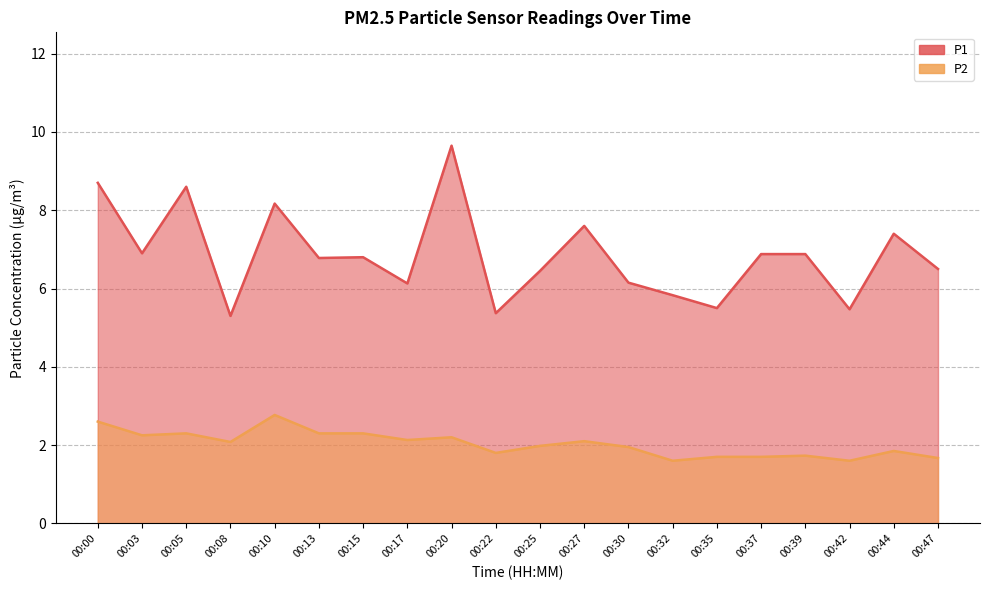

At 00:25, list the series in order from largest to smallest.

P1, P2